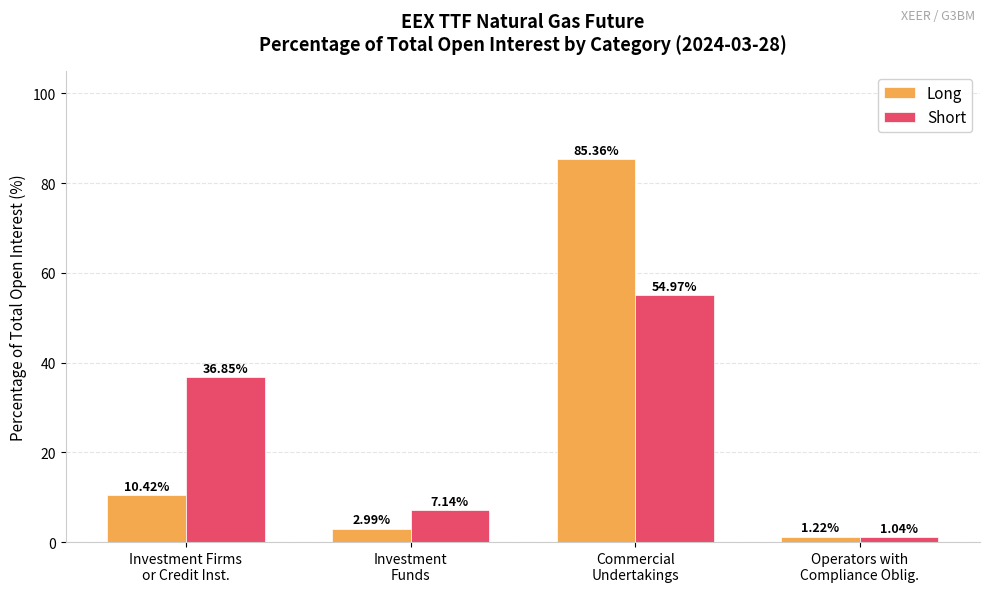

The value of Short at Investment Firms
or Credit Inst. is 12.3. True or false?

False